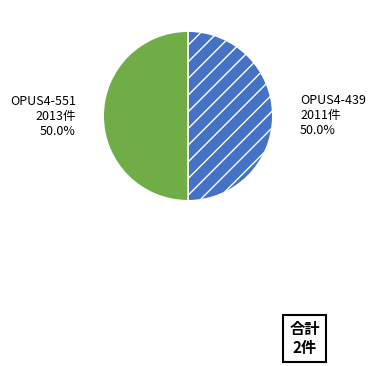

Count the number of slices in the pie.

2